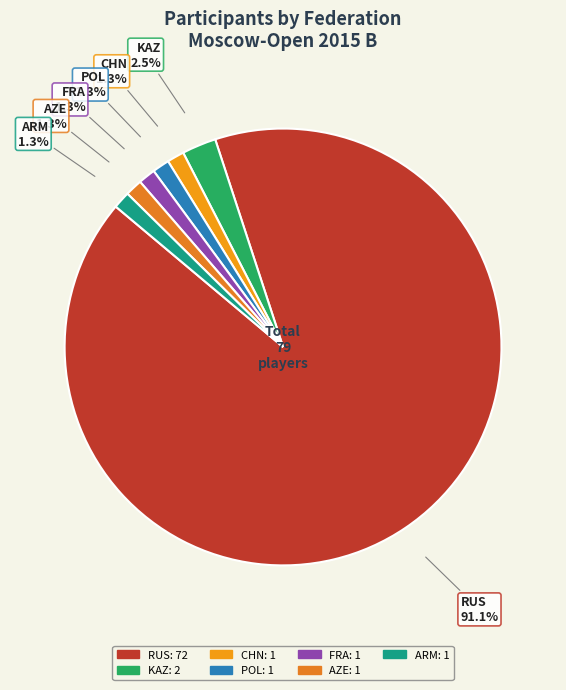

Is it true that KAZ is 8% of the pie?

False